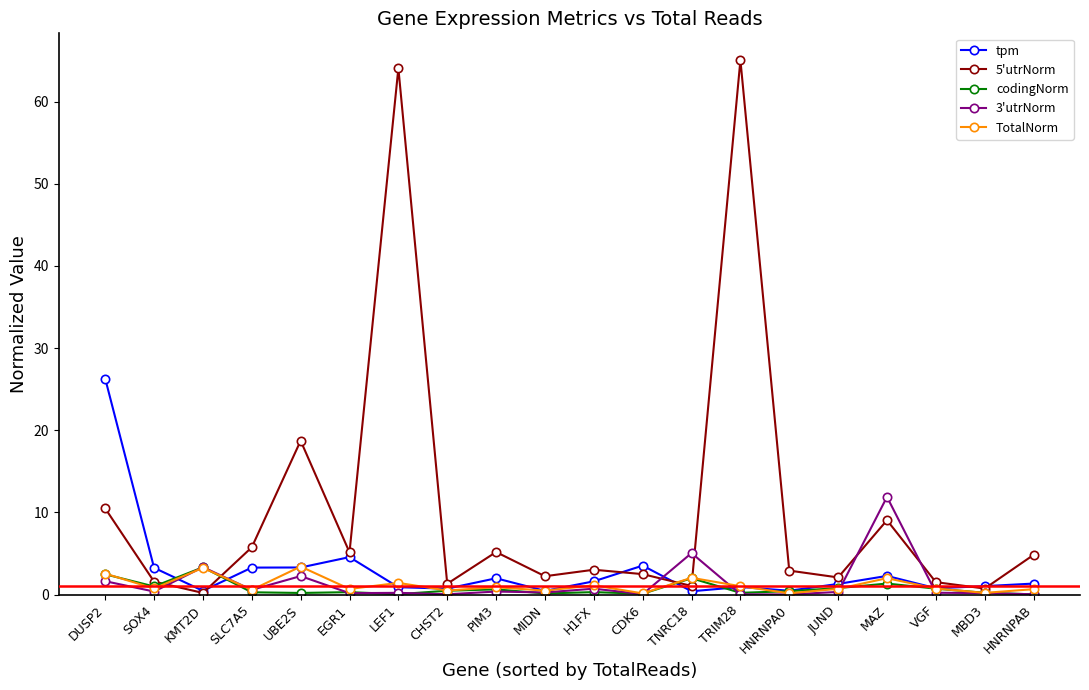

Which series has the largest total across all categories?

5'utrNorm